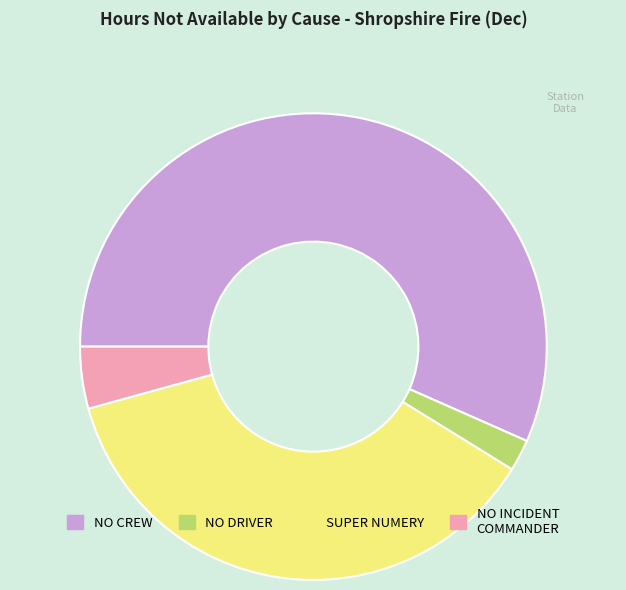

Does any single category account for the majority?

Yes